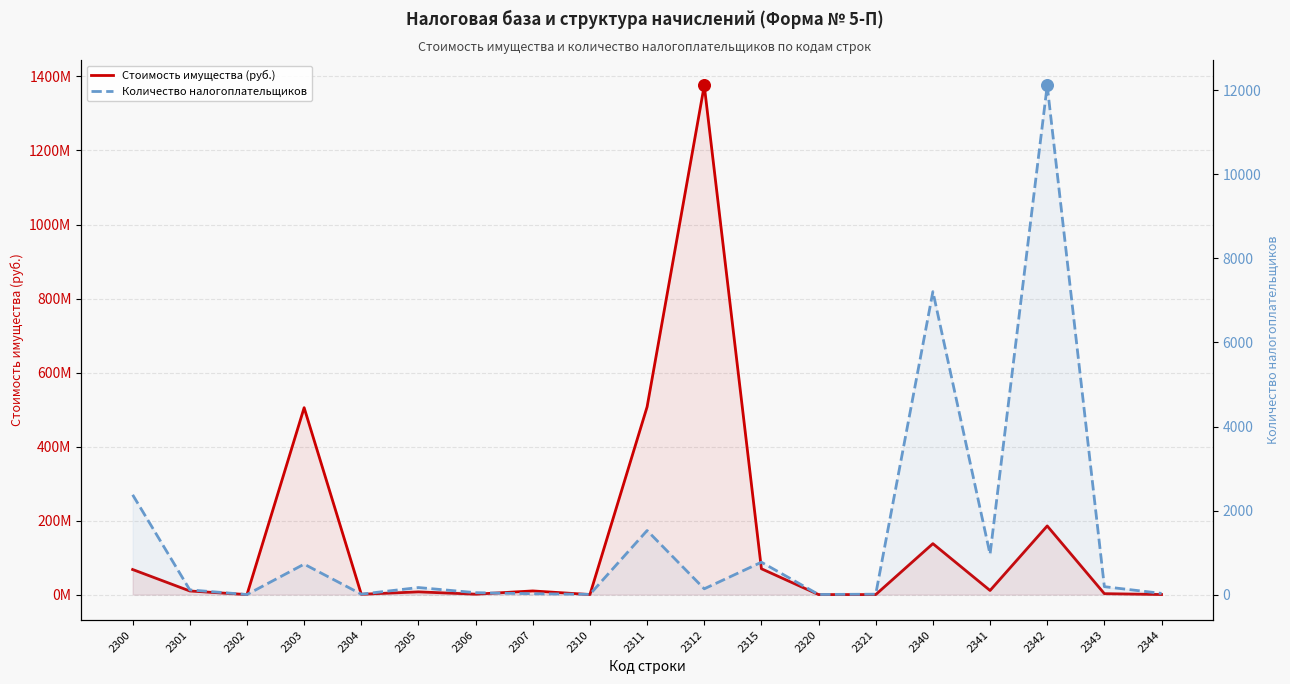

Is the value of Стоимость имущества (руб.) at 2344 greater than the value of Количество налогоплательщиков at 2315?

Yes